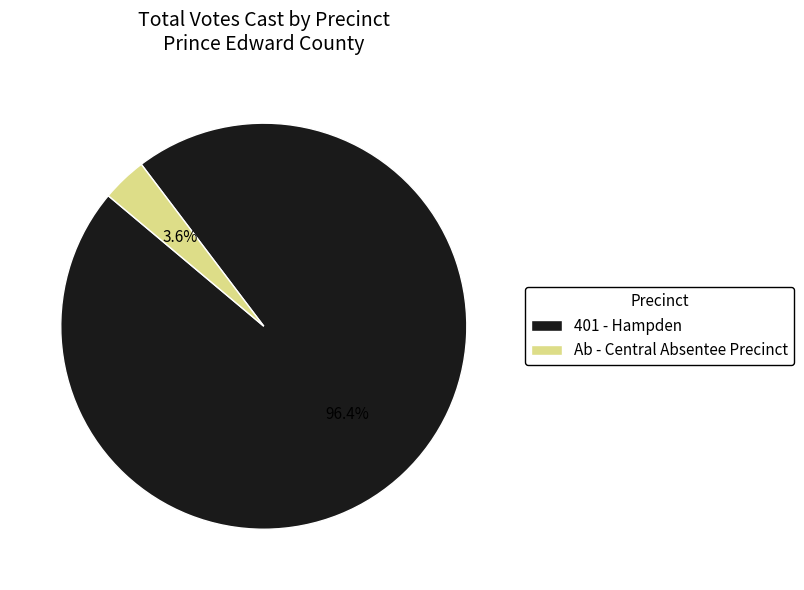

To the nearest percent, what is the difference between the 401 - Hampden and Ab - Central Absentee Precinct slice percentages?

93%